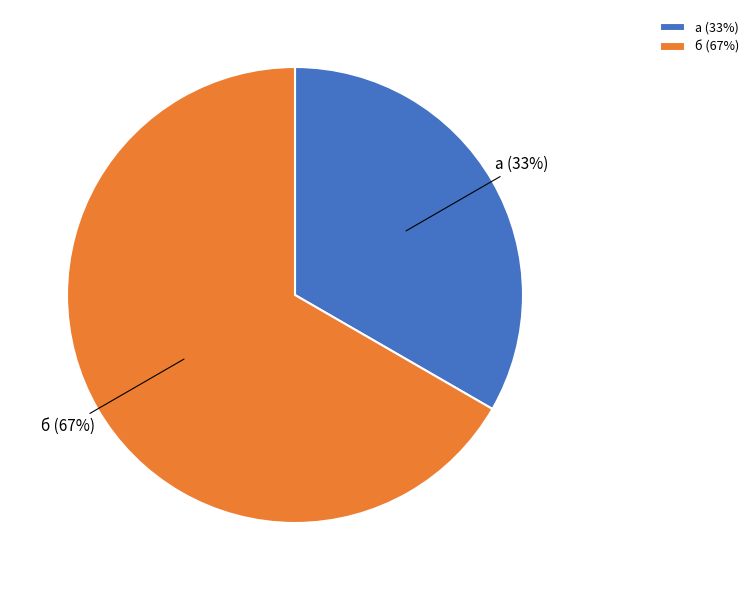

How many slices are in this pie chart?

2